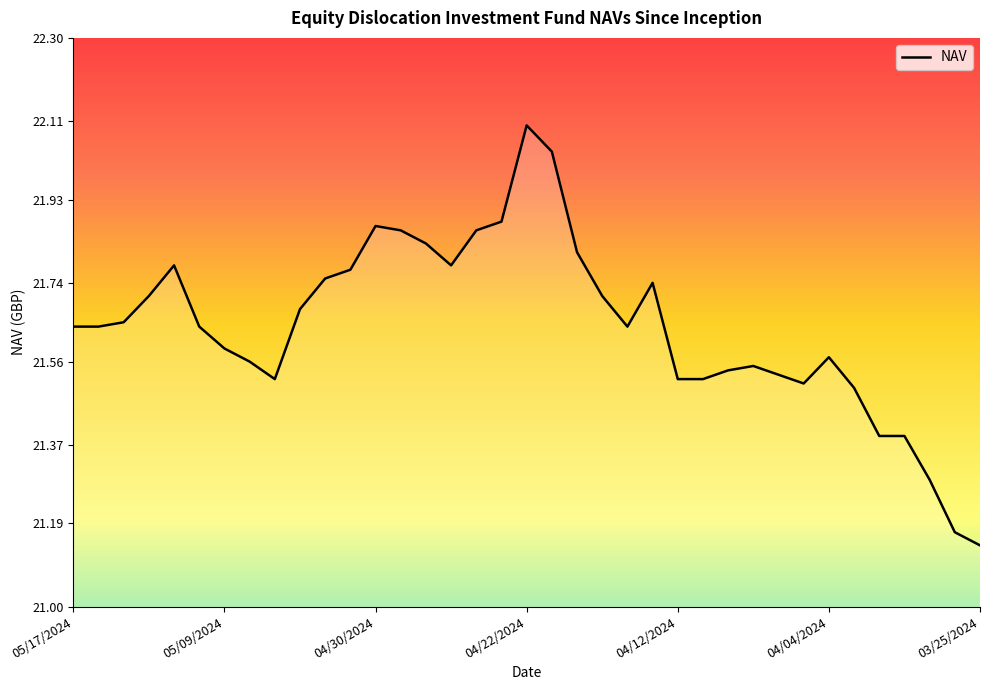

Reading left to right, what are all the values shown in this chart?

21.6	21.6	21.6	21.7	21.8	21.6	21.6	21.6	21.5	21.7	21.8	21.8	21.9	21.9	21.8	21.8	21.9	21.9	22.1	22.0	21.8	21.7	21.6	21.7	21.5	21.5	21.5	21.6	21.5	21.5	21.6	21.5	21.4	21.4	21.3	21.2	21.1